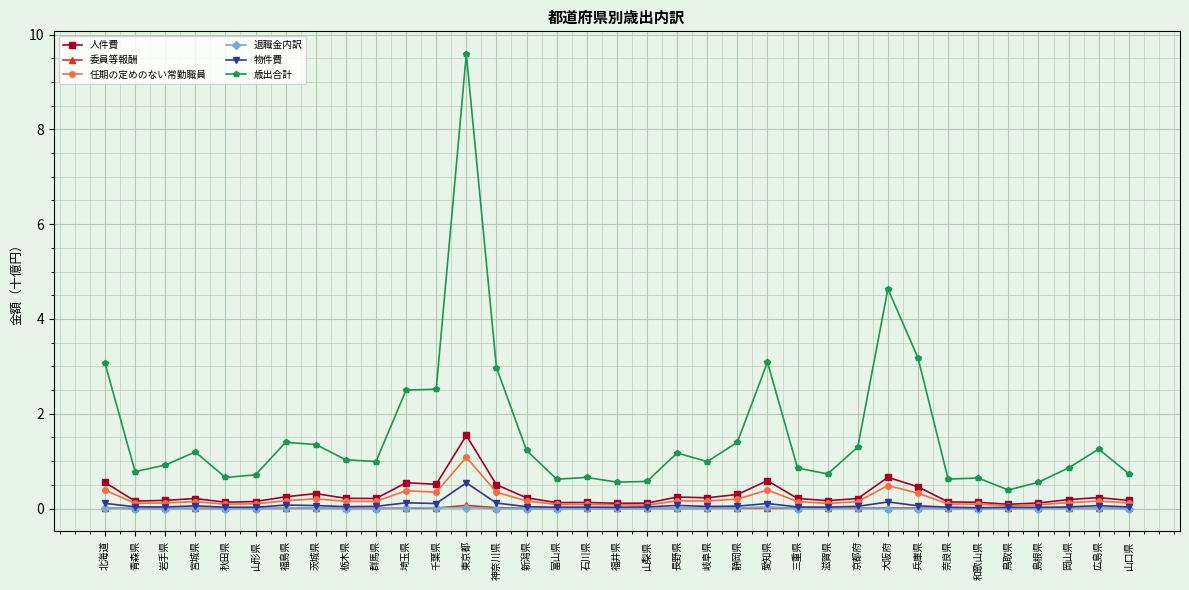

What is the label of the 1st point from the right?

山口県